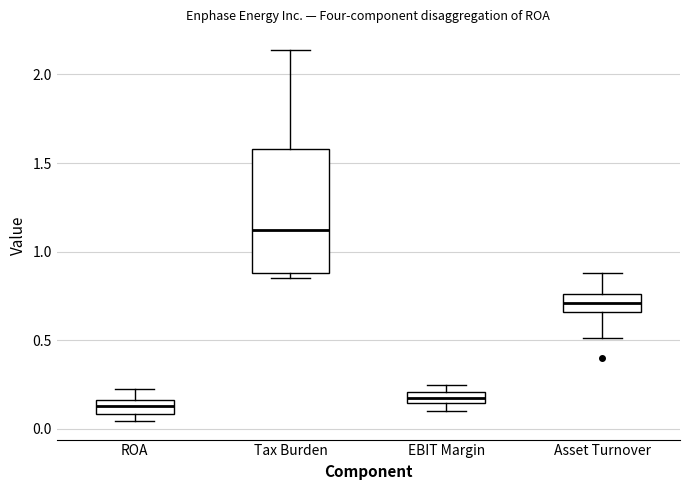

Where is the lower edge of the box for ROA on the y-axis? The values are not printed on the chart, so give them approximately, as read against the axis.

0.10